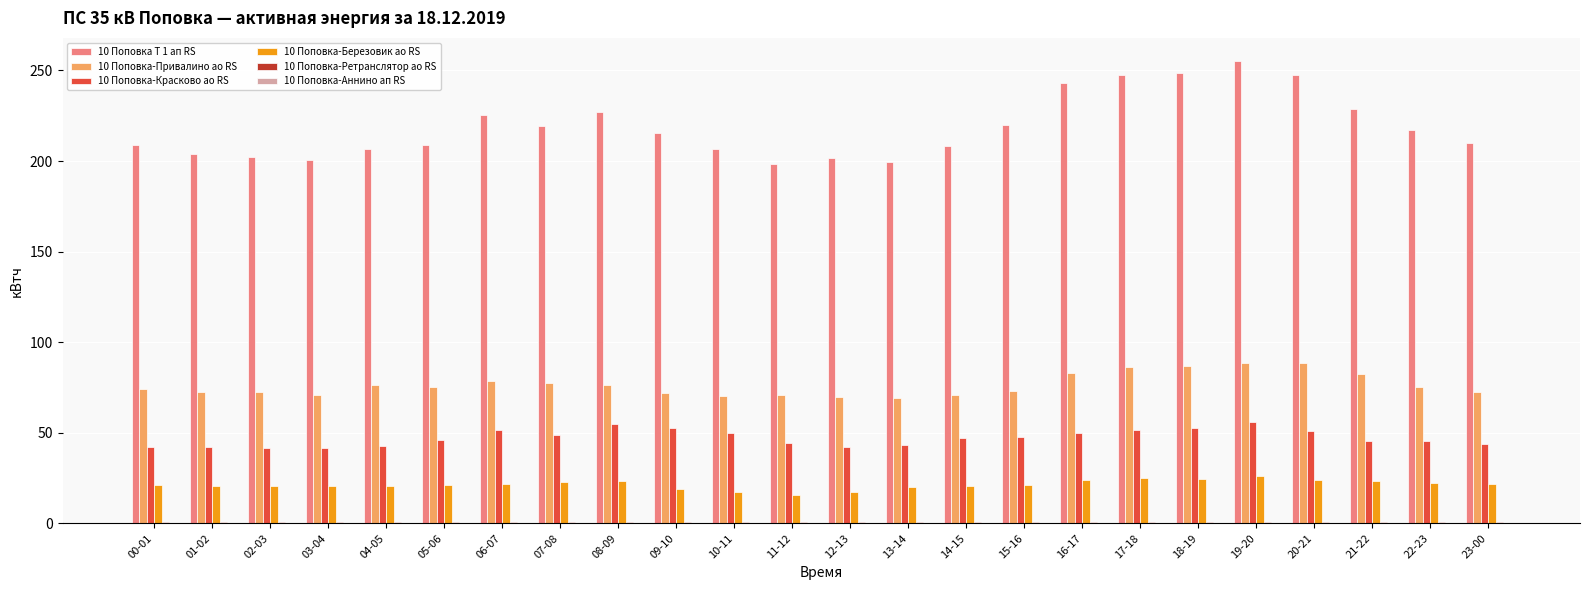

At which label does 10 Поповка Т 1 ап RS reach its peak?

19-20